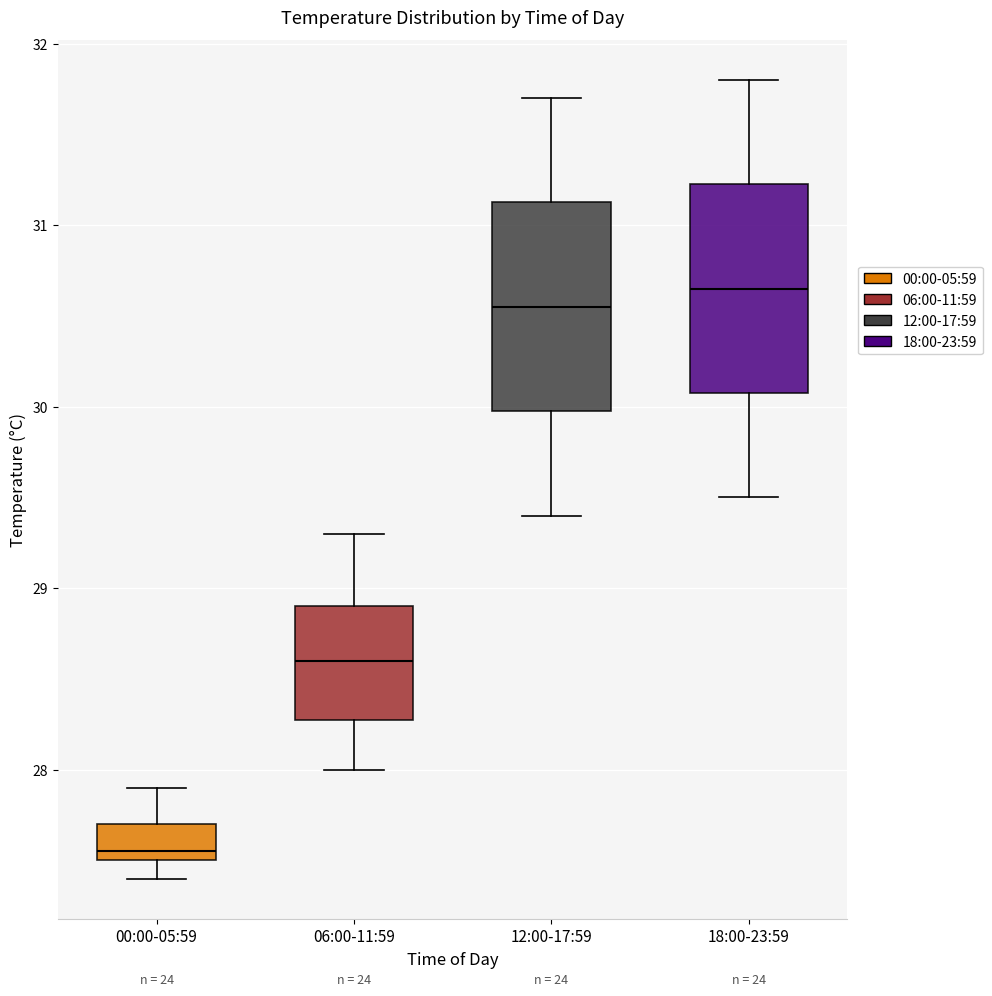

Where does the median line of the box for 06:00-11:59 sit on the y-axis? The values are not printed on the chart, so give them approximately, as read against the axis.

28.6